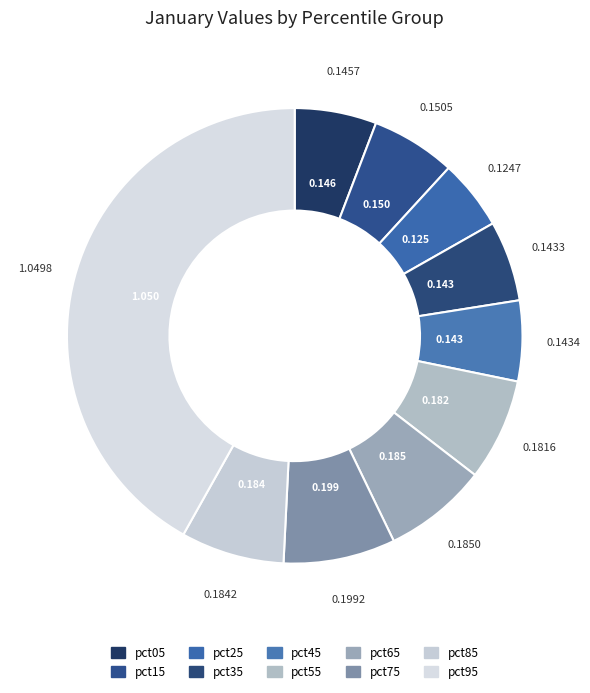

True or false: pct85 accounts for 1% of the total.

False